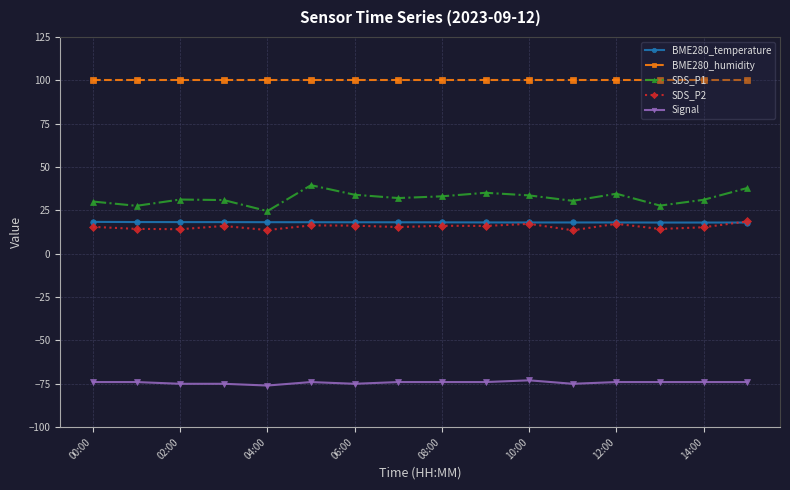

What is the minimum value shown in the chart?

-76.0